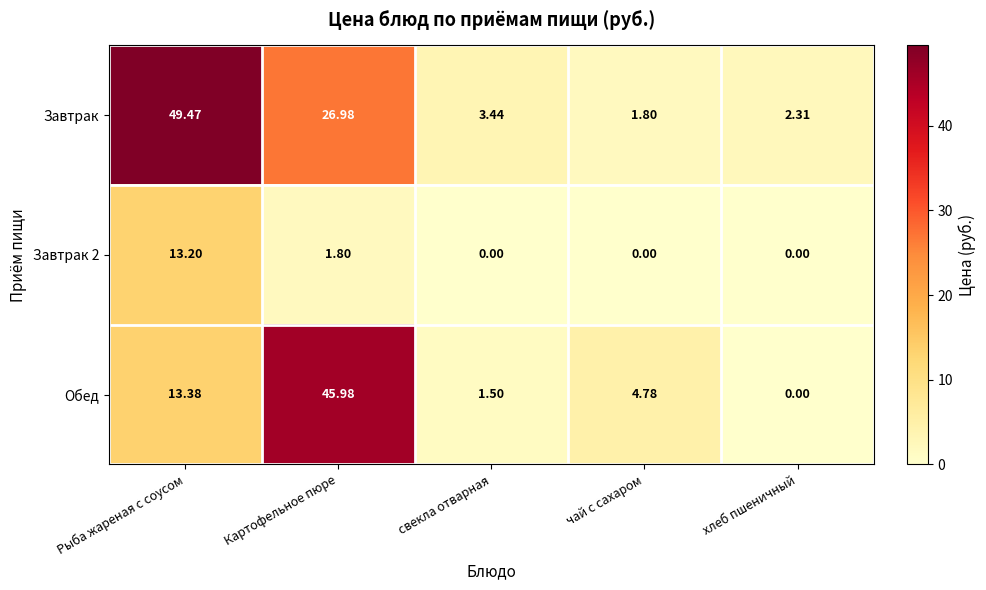

Which series has the largest total across all categories?

Завтрак